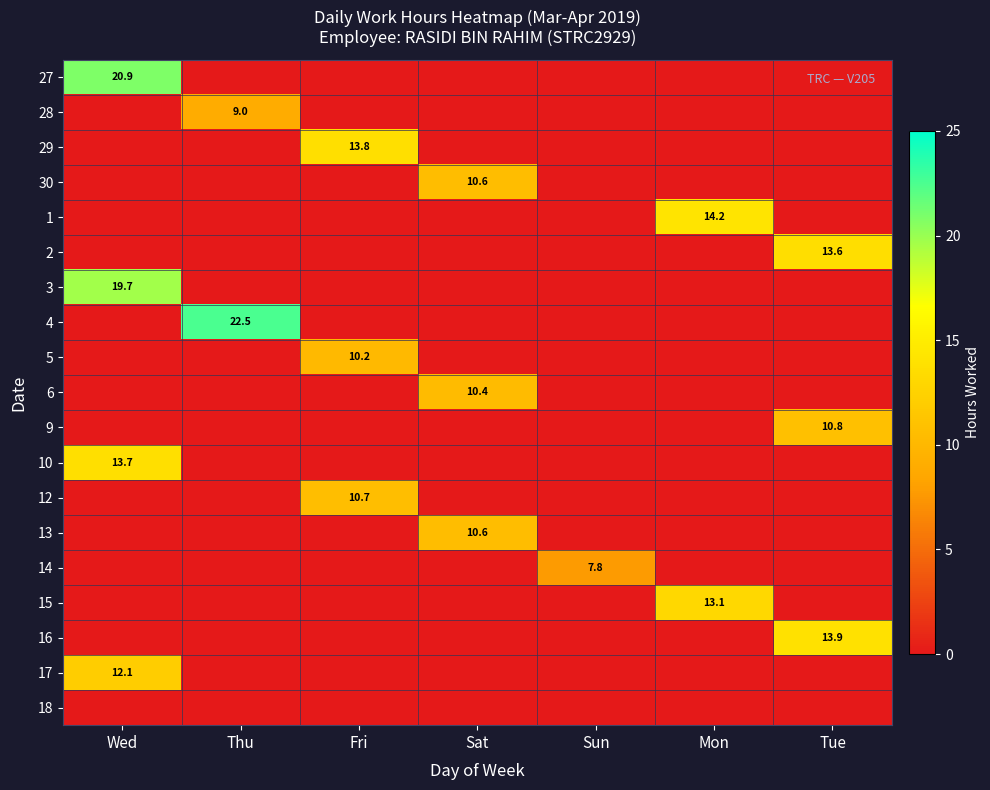

Is it true that 13 equals 2.3 at Sat?

False